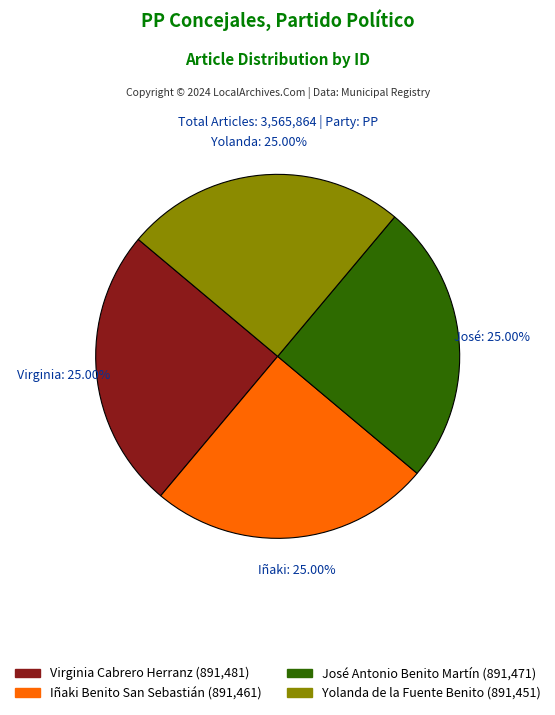

Is it true that José Antonio Benito Martín is 38% of the pie?

False